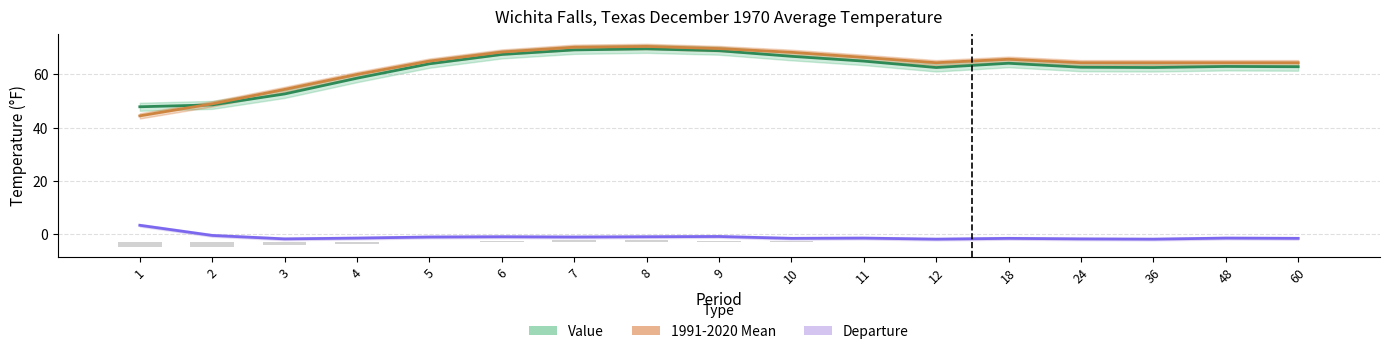

How many categories are shown in the chart?

17